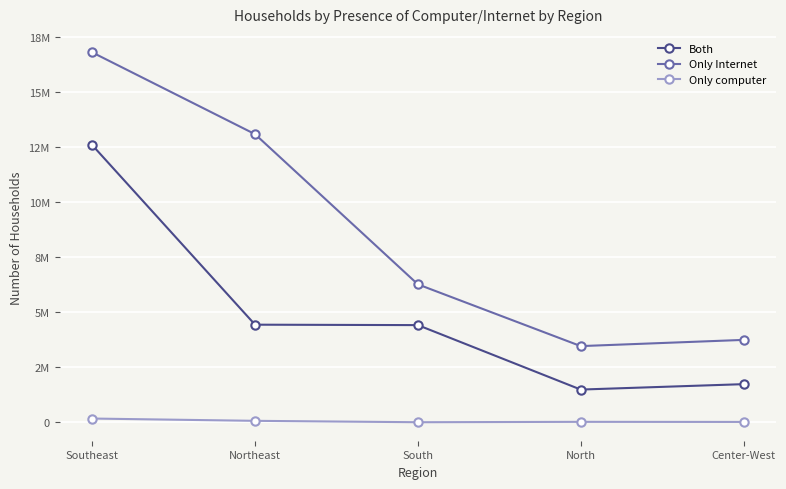

Which series has the largest range (max minus min)?

Only Internet